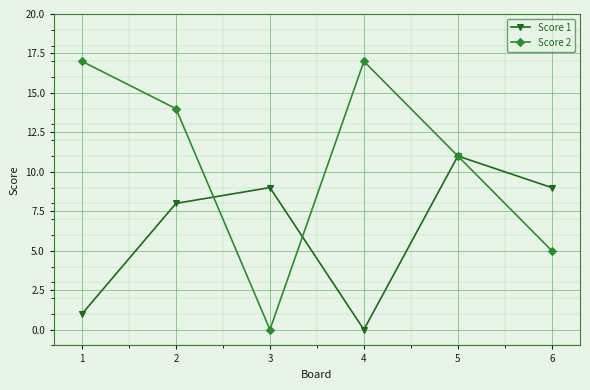

Which series has the largest range (max minus min)?

Score 2